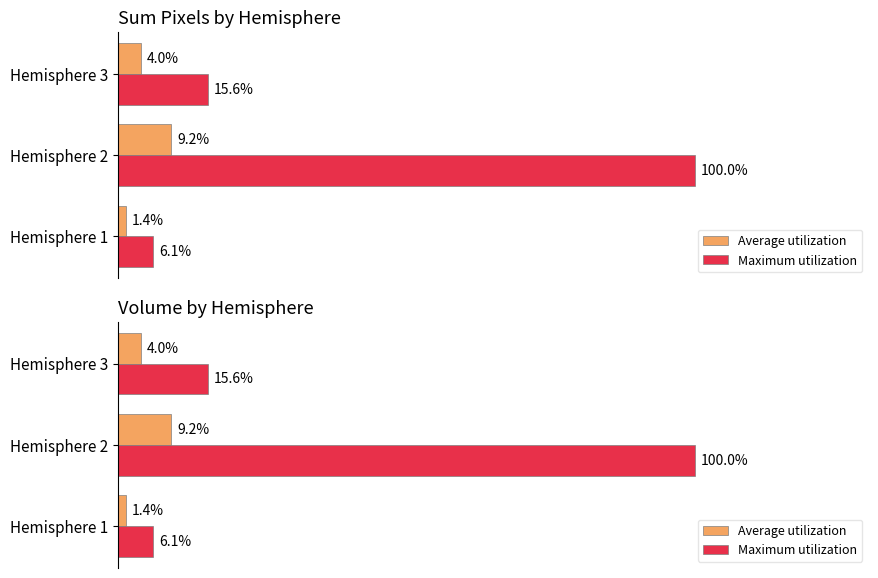

The Average utilization series shows 6.0 at Hemisphere 3. True or false?

False